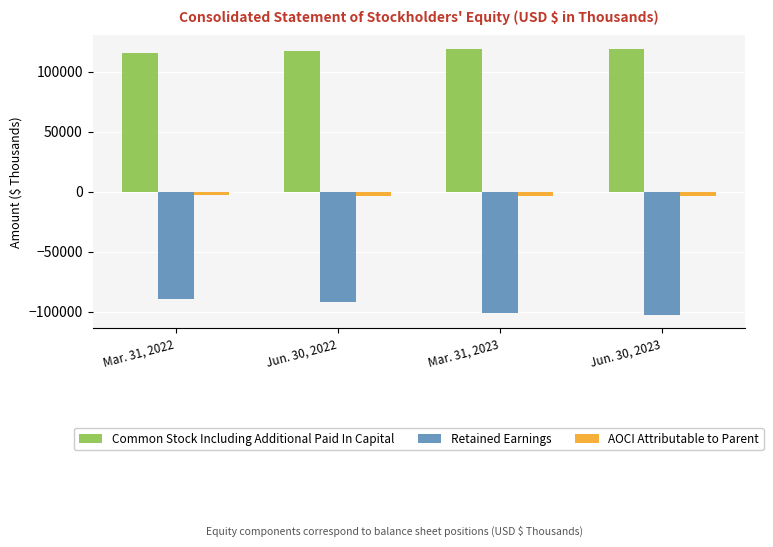

List the series in order of their overall mean, lowest first.

Retained Earnings, AOCI Attributable to Parent, Common Stock Including Additional Paid In Capital